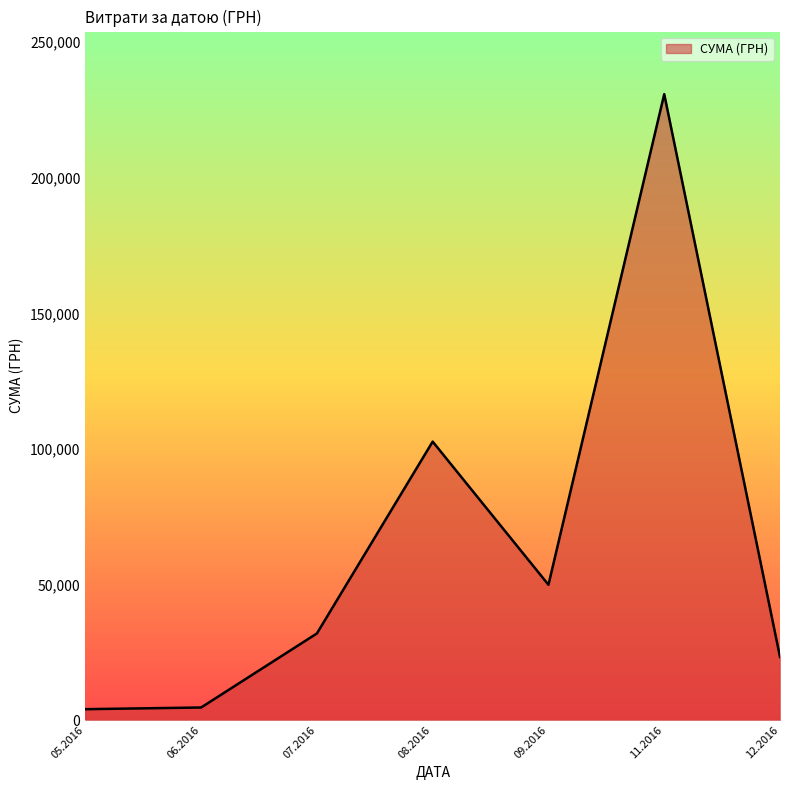

What is the average value?

63901.7